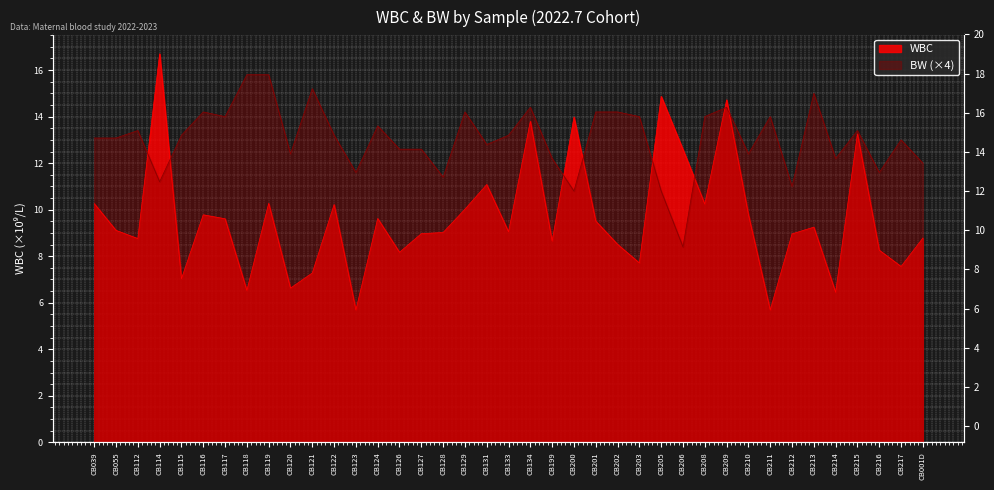

At which category does the data reach its first local peak?

CB114